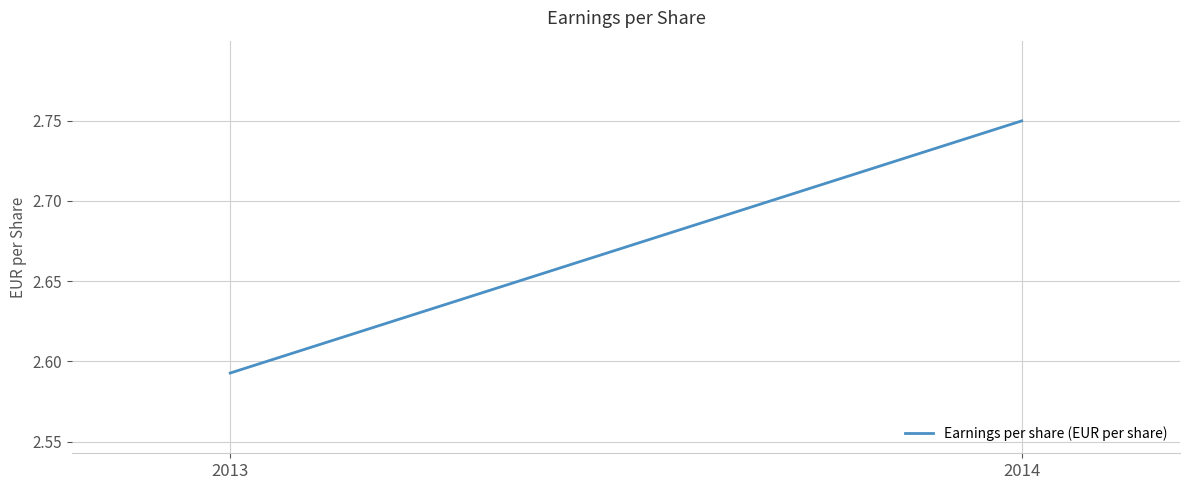

What value does the data have at 2013?

2.6